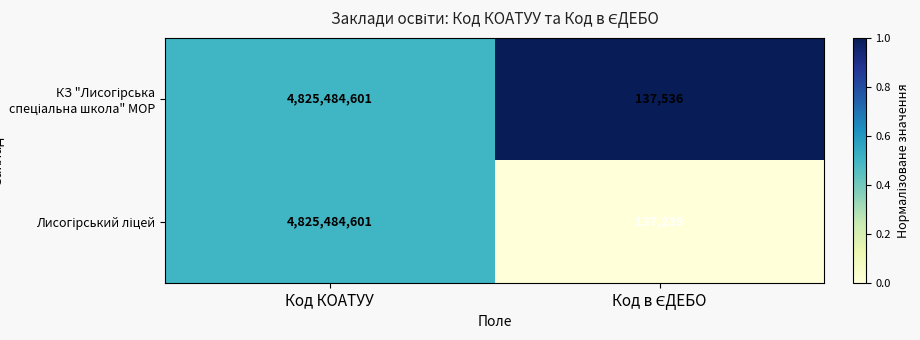

What is the greatest value displayed?

4825484601